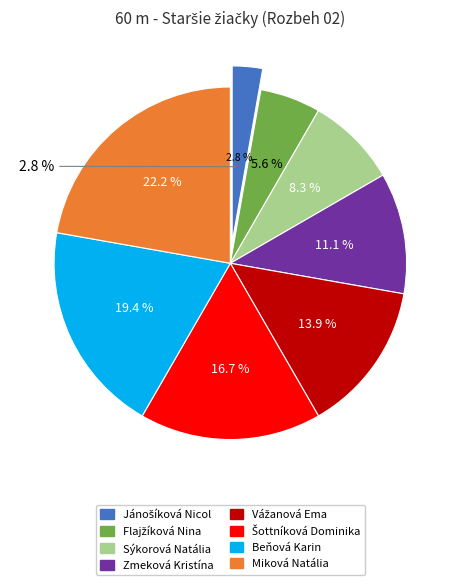

Which has a higher value, Jánošíková Nicol or Zmeková Kristína?

Zmeková Kristína